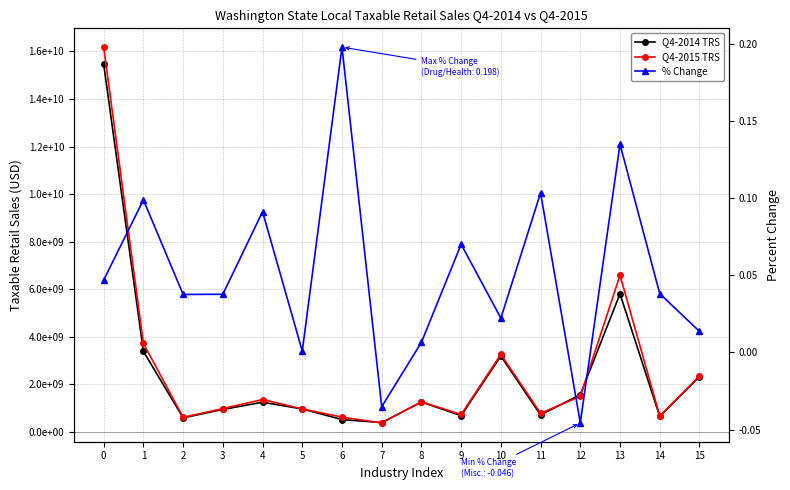

Does the chart display data point markers on the line(s)?

Yes